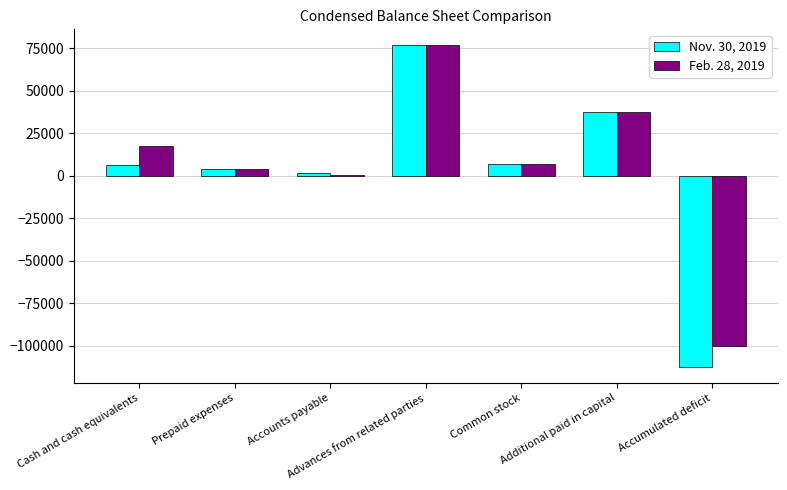

What is the maximum value shown in the chart?

76738